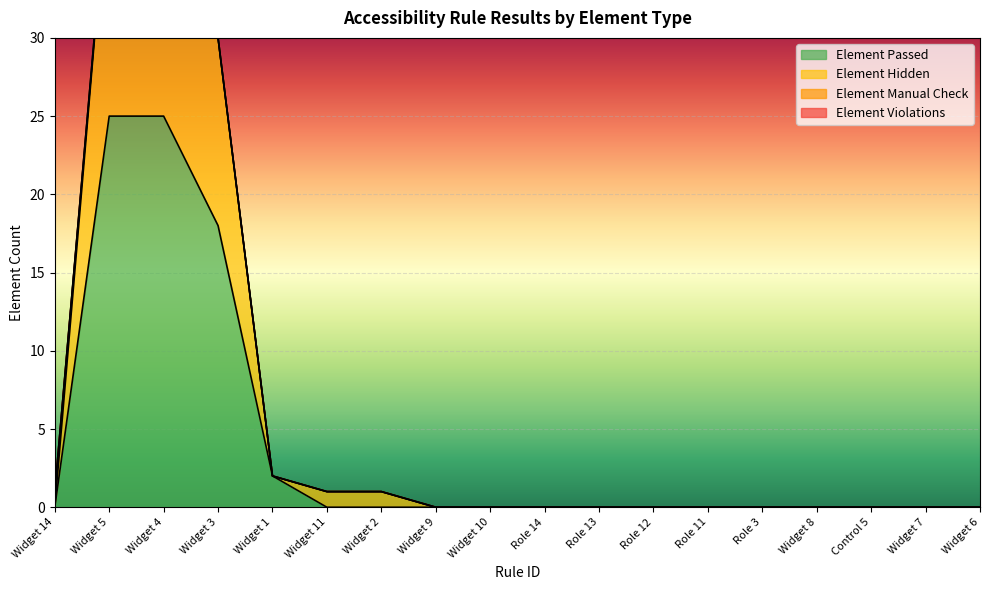

True or false: Element Passed has more than 0 interior local peaks.

False